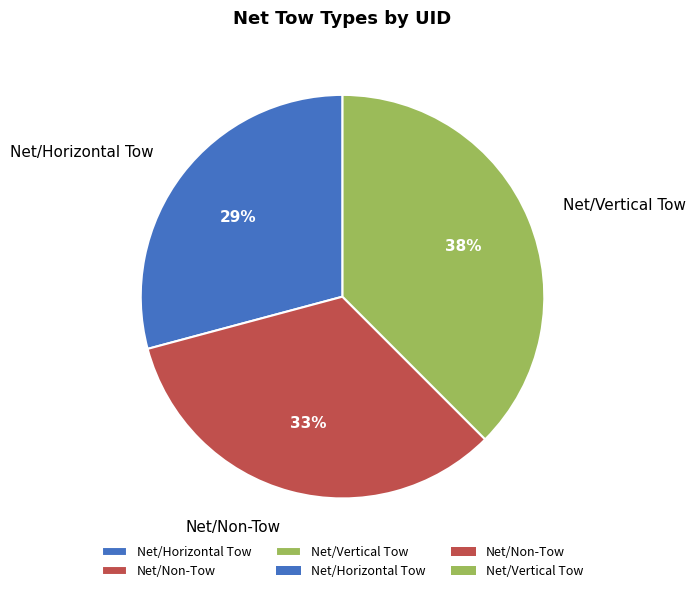

Do Net/Horizontal Tow and Net/Vertical Tow together represent more than half of the pie?

Yes